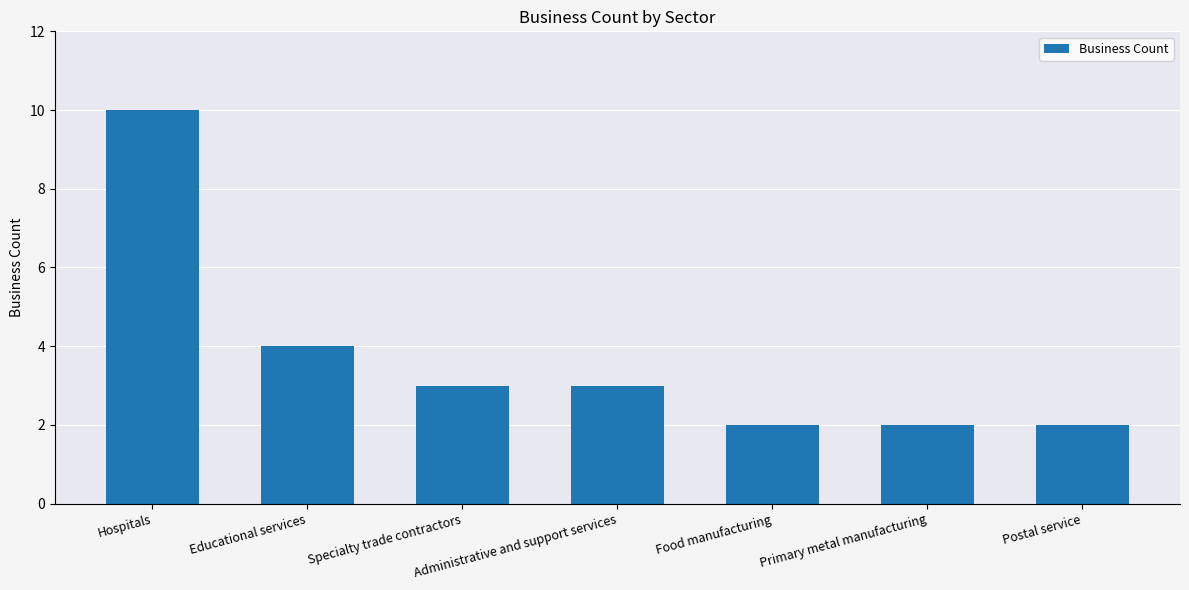

How many data points are less than 3?

3